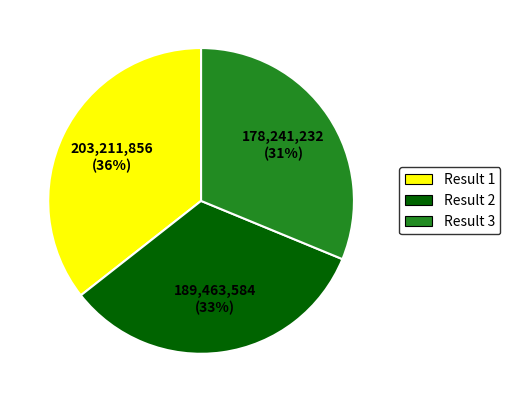

To the nearest percent, what is the average slice percentage?

33%